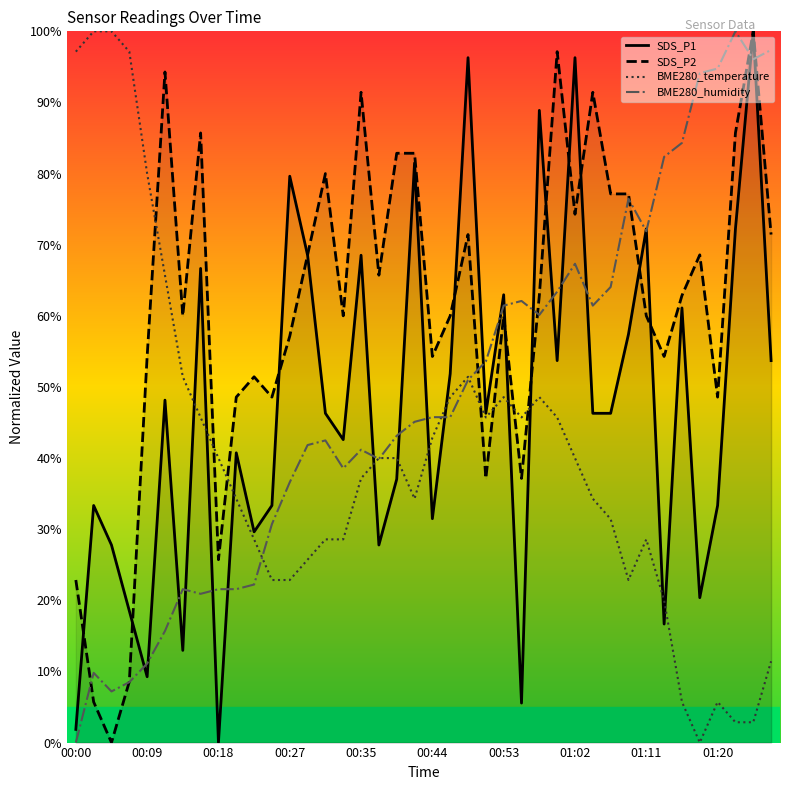

The BME280_temperature series shows 22.2 at 00:44. True or false?

False